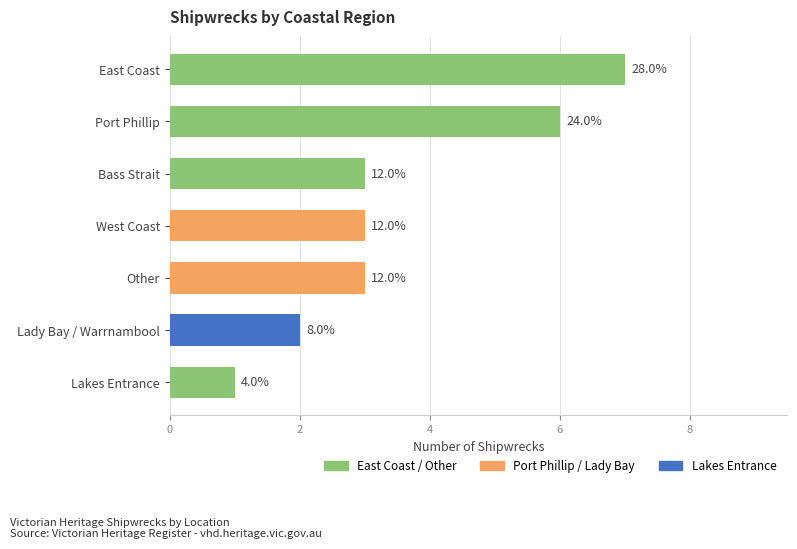

How many bars are there in total?

7